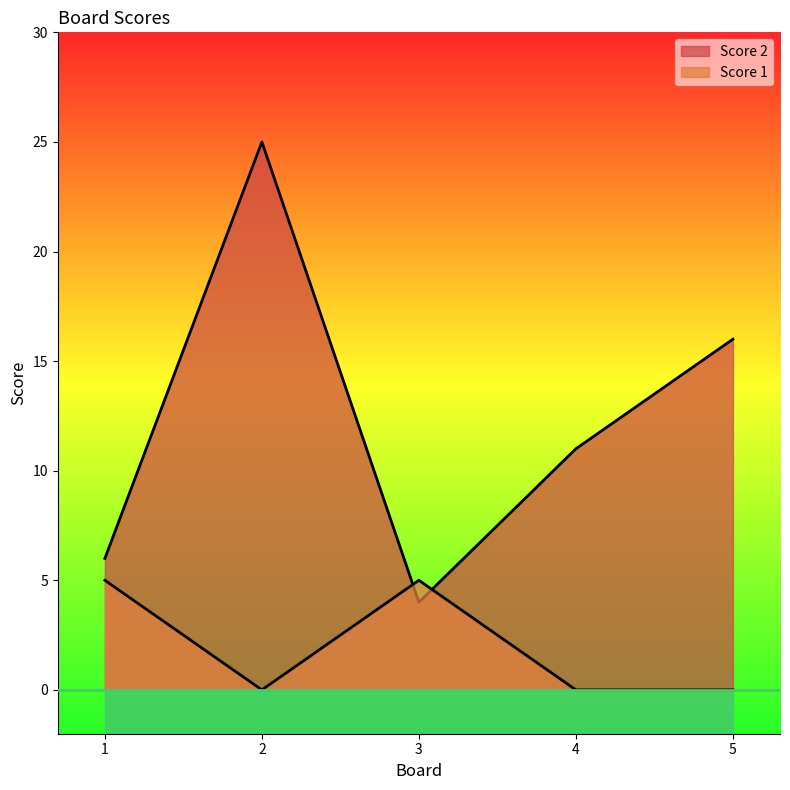

What value does the Score 2 series have at 3, to the nearest 5?

5